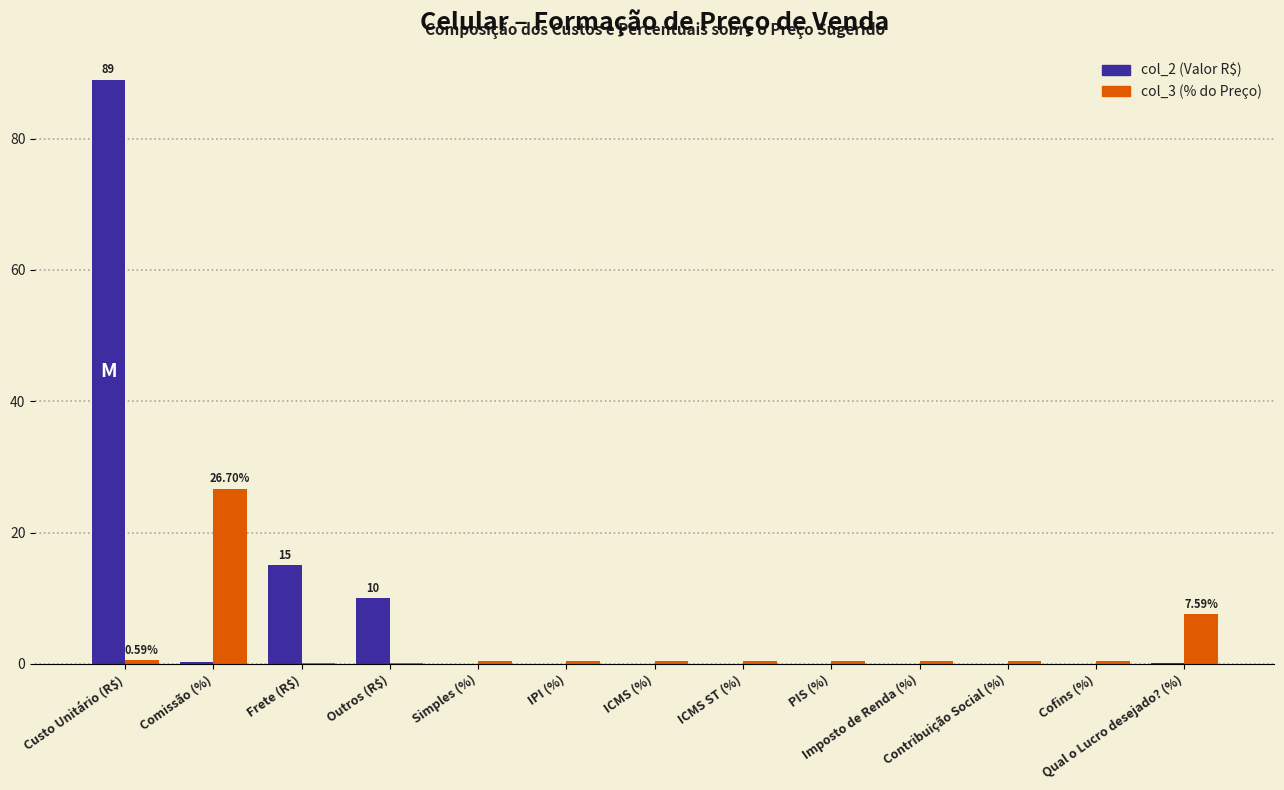

Which series has the largest total across all categories?

col_2 (Valor R$)